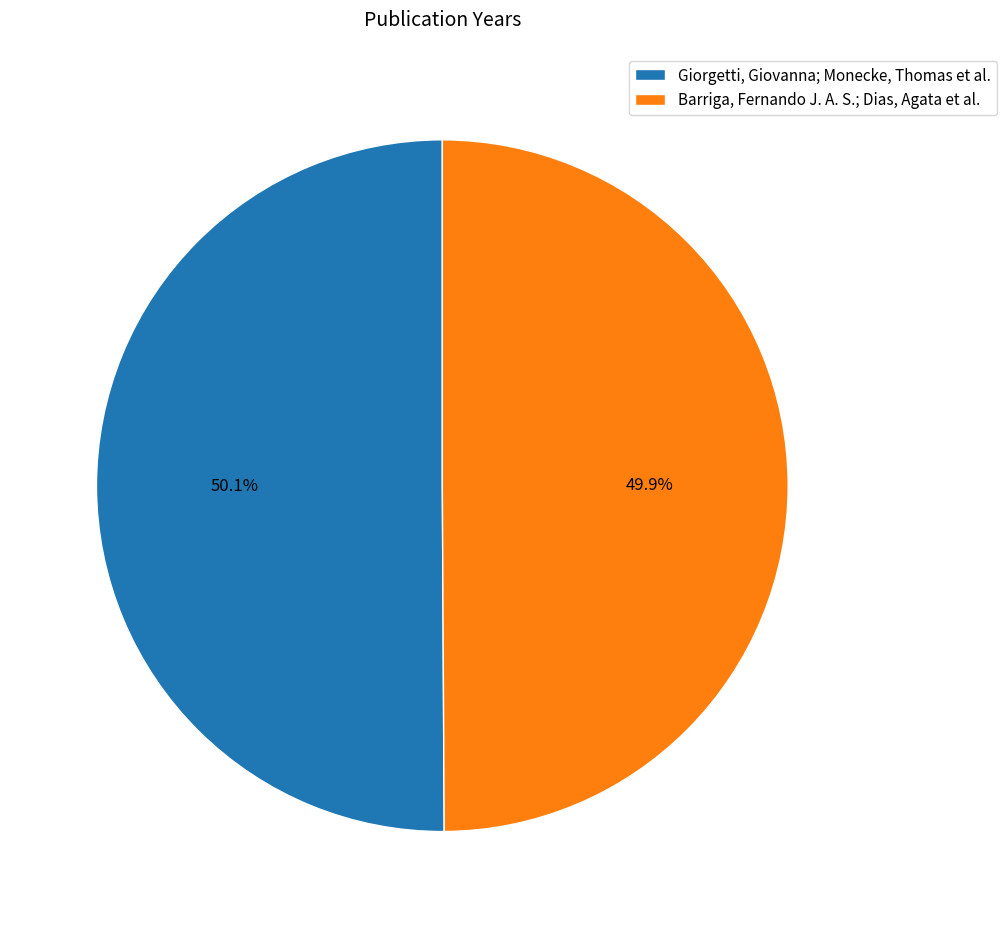

What percentage is the Giorgetti, Giovanna; Monecke, Thomas et al. slice, to the nearest percent?

50%